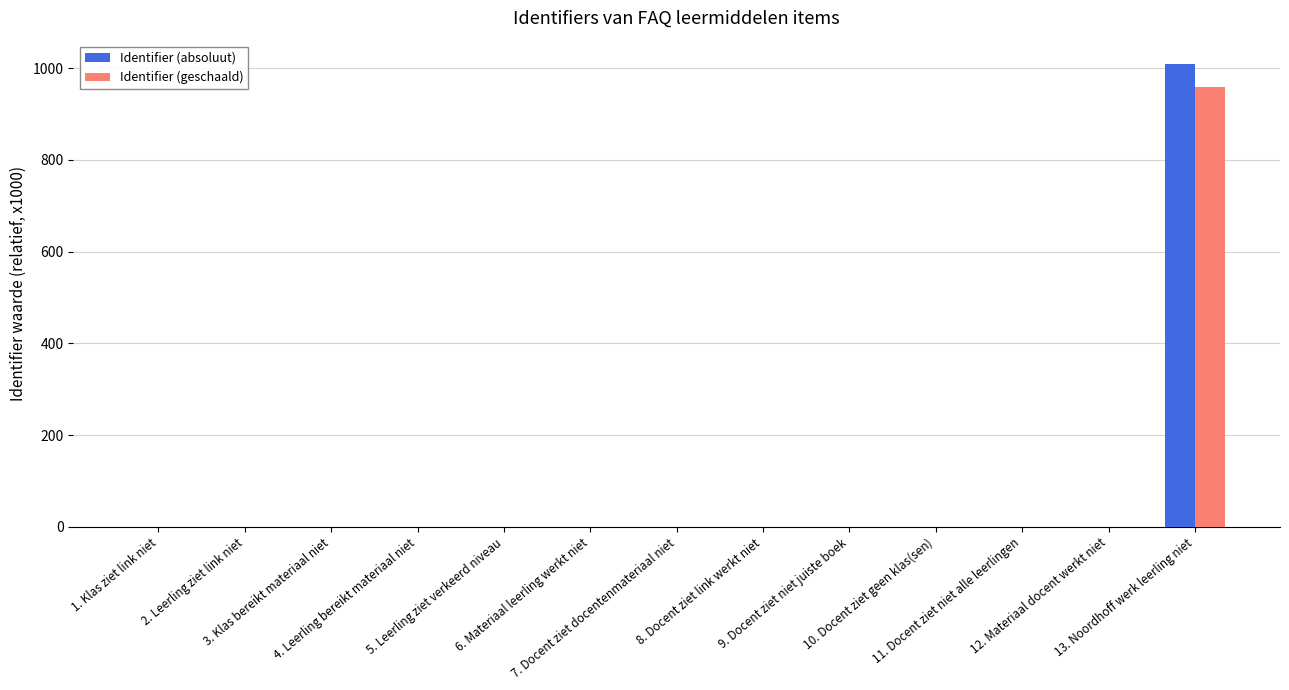

What is the sum of all Identifier (geschaald) values?

960.5